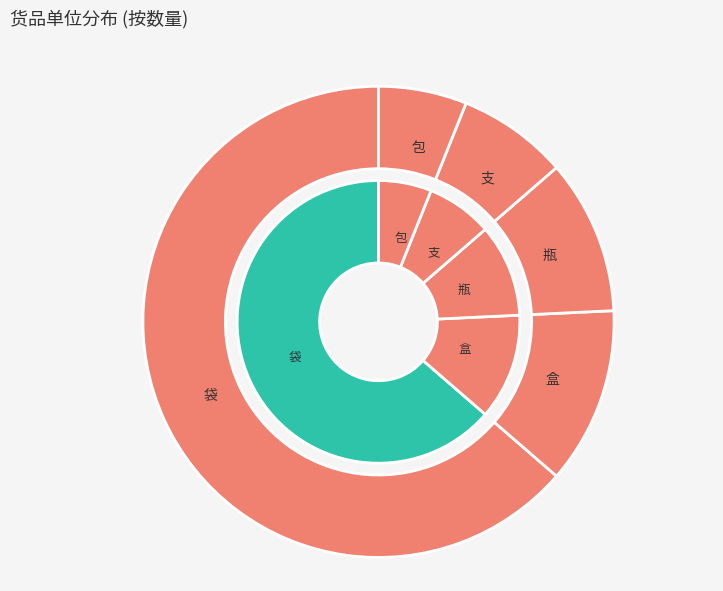

Is it true that 瓶 is 8% of the pie?

True